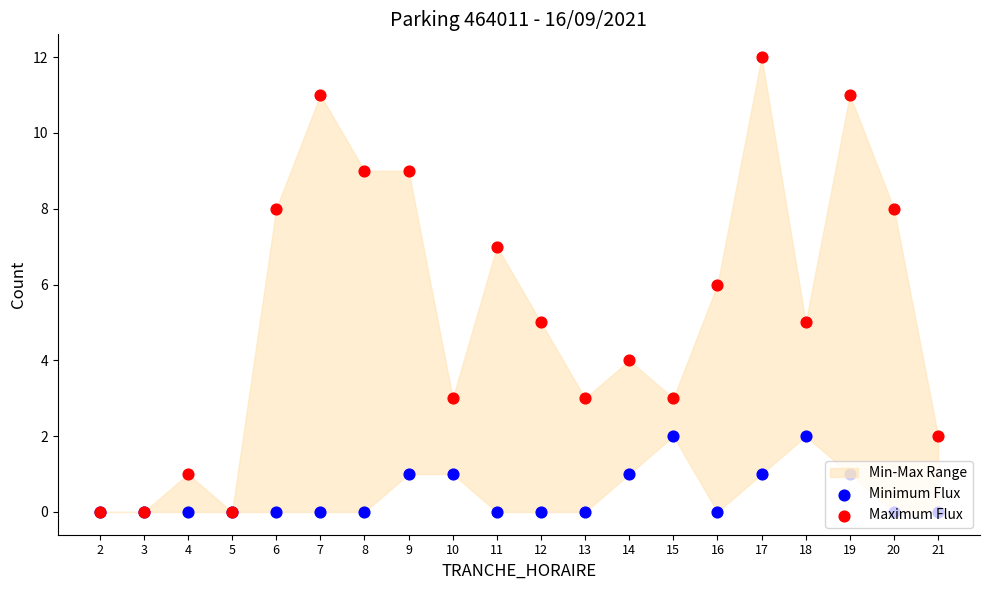

Which series has the largest total across all categories?

Maximum Flux